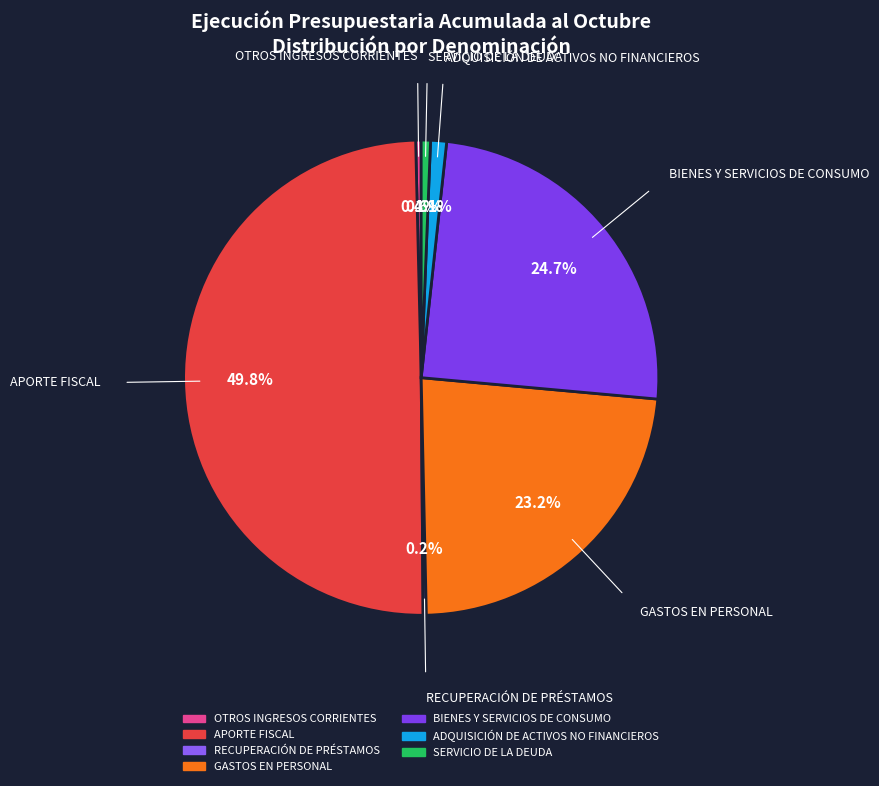

To the nearest percent, what percentage of the pie is ADQUISICIÓN DE ACTIVOS NO FINANCIEROS?

1%